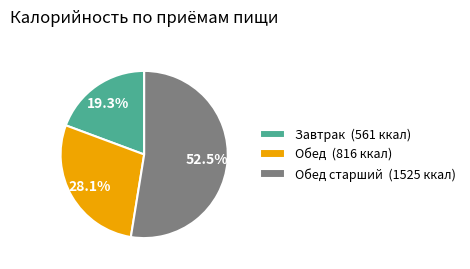

Which slice is the smallest?

Завтрак (561 ккал)